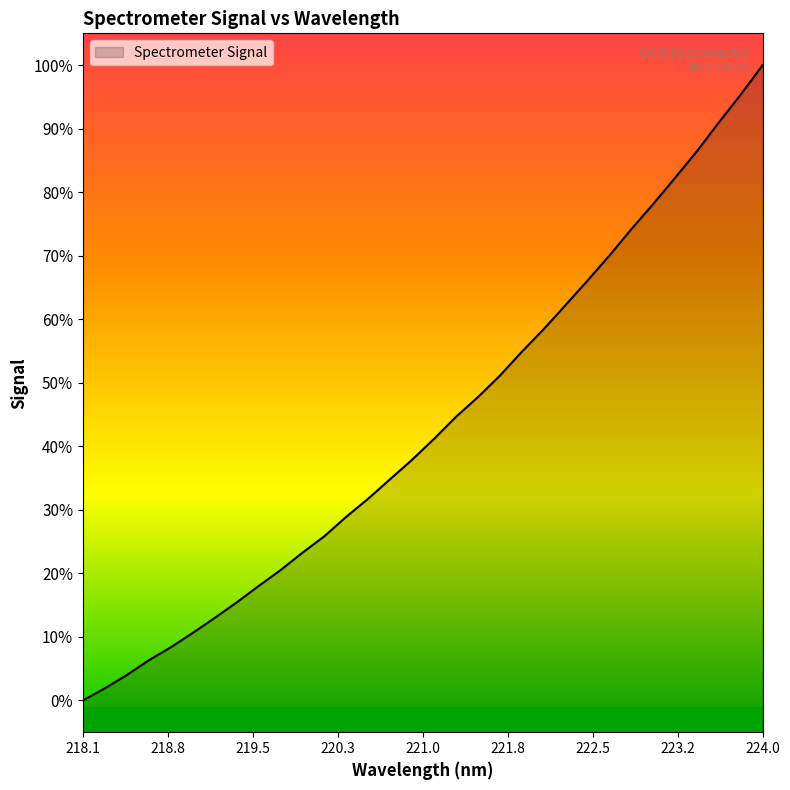

Rank the categories by value from highest to lowest.

223.9802, 223.7895, 223.5987, 223.408, 223.2172, 223.0264, 222.8355, 222.6447, 222.4538, 222.263, 222.0721, 221.8812, 221.6902, 221.4993, 221.3083, 221.1174, 220.9264, 220.7354, 220.5444, 220.3533, 220.1623, 219.9712, 219.7801, 219.589, 219.3979, 219.2067, 219.0156, 218.8244, 218.6332, 218.442, 218.2508, 218.0596